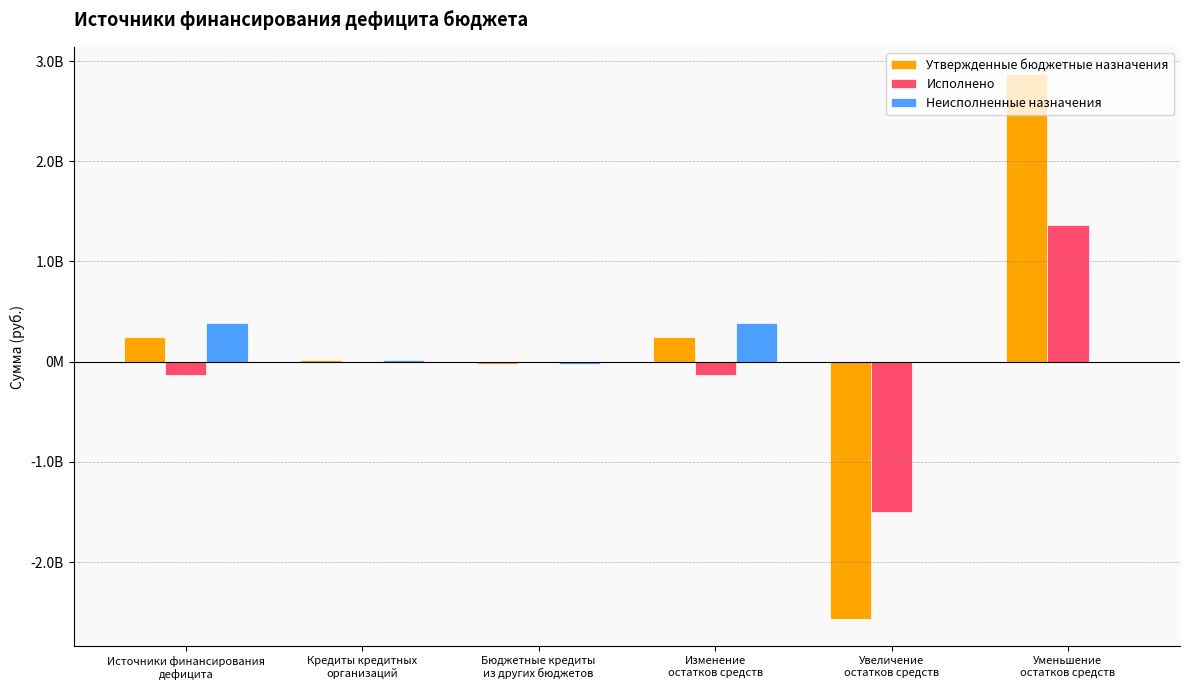

What position from the left is Уменьшение
остатков средств?

6